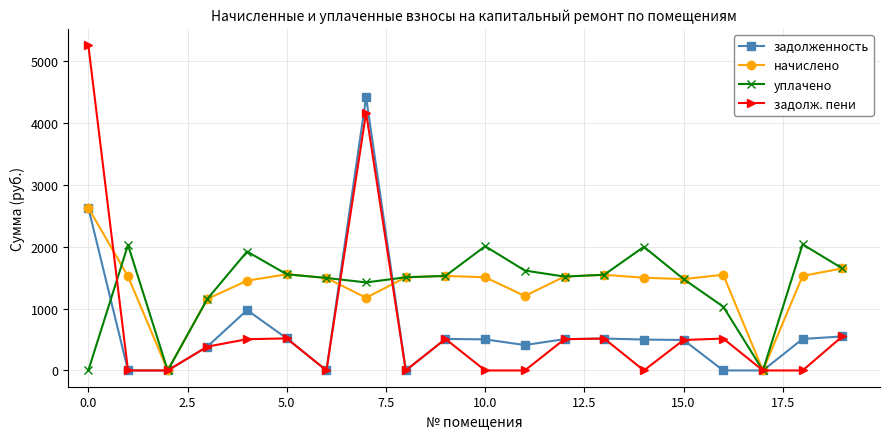

What is the value of the уплачено point at the 11th from the left?

2010.6